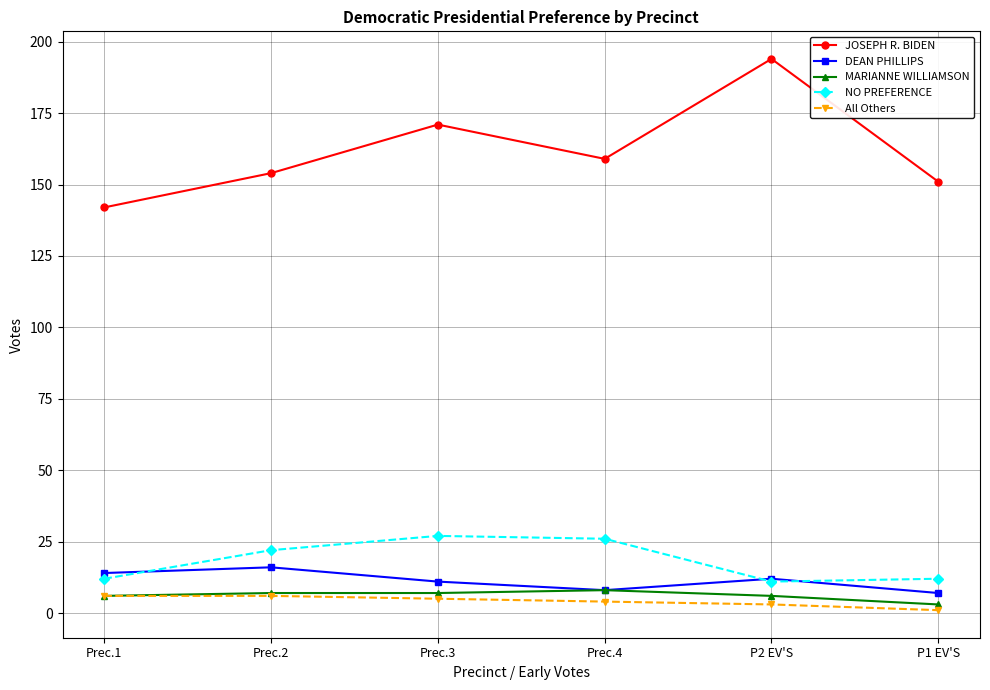

How many distinct data groups are displayed?

5